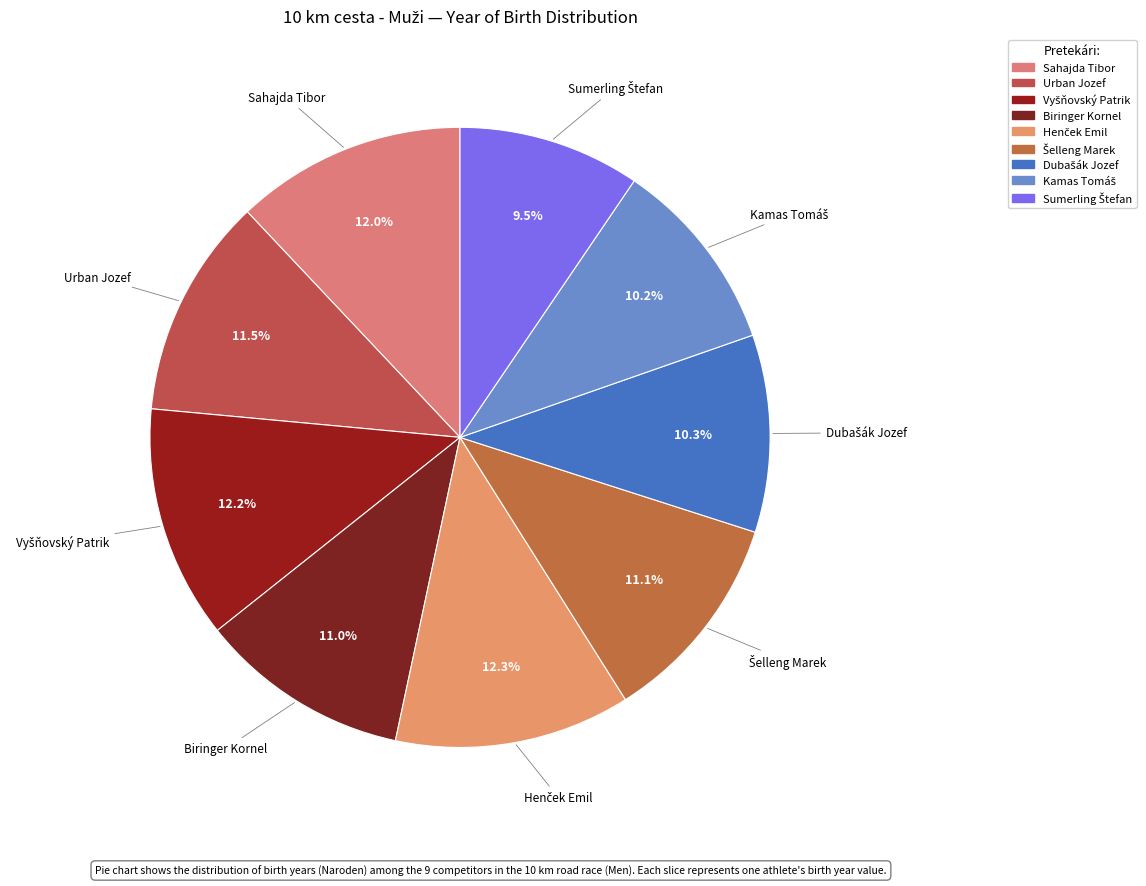

Does any single category account for the majority?

No